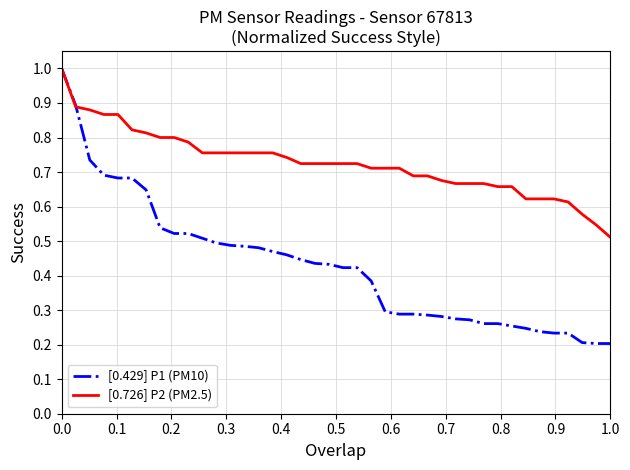

Which series has the largest range (max minus min)?

[0.429] P1 (PM10)